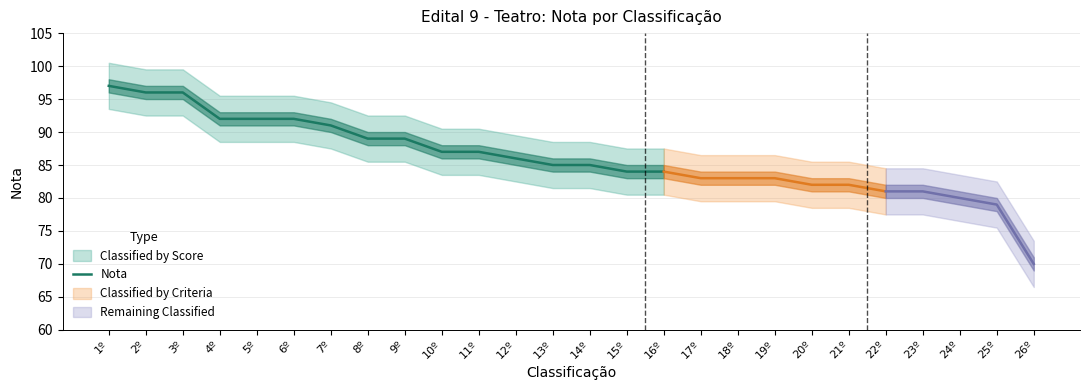

True or false: Nota has a value of 89 at 8º.

True